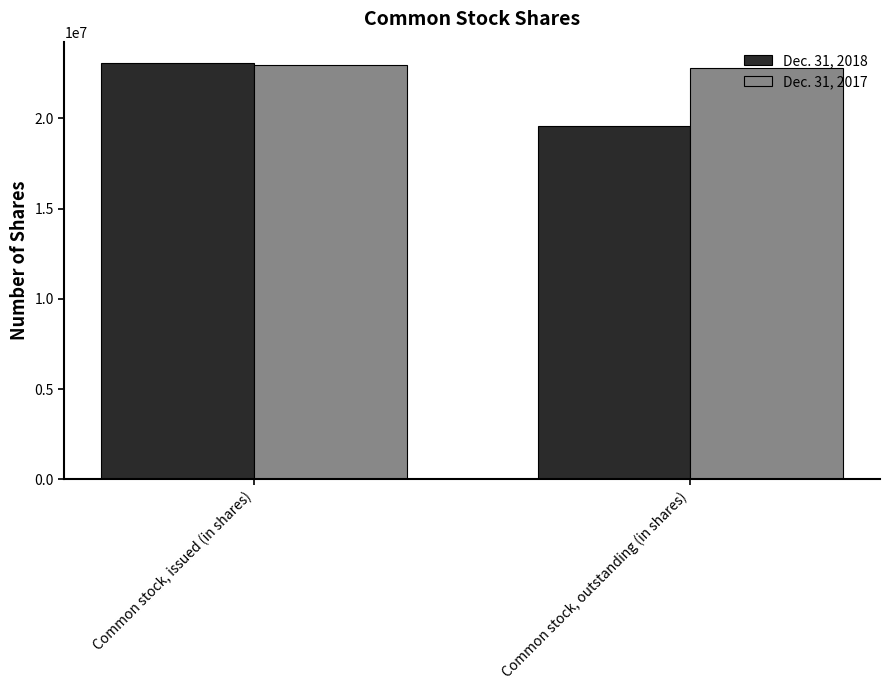

The value of Dec. 31, 2018 at Common stock, outstanding (in shares) is 7243764. True or false?

False